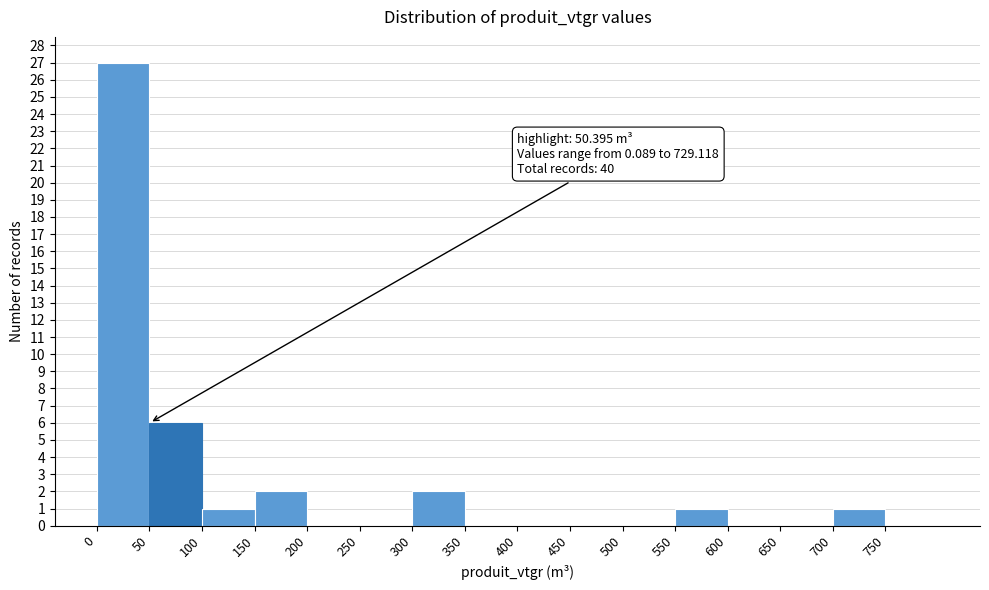

Which range on the x-axis has the tallest bar?

0 to 50